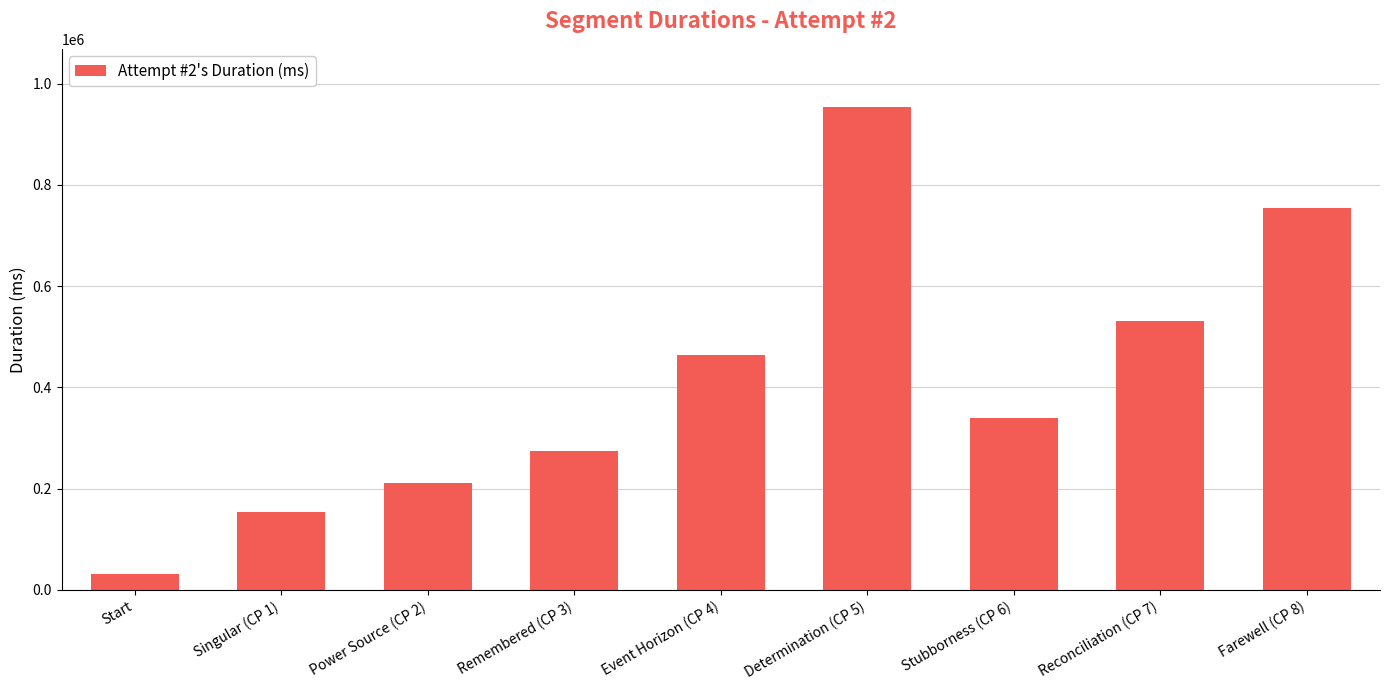

How many bars are there in total?

9